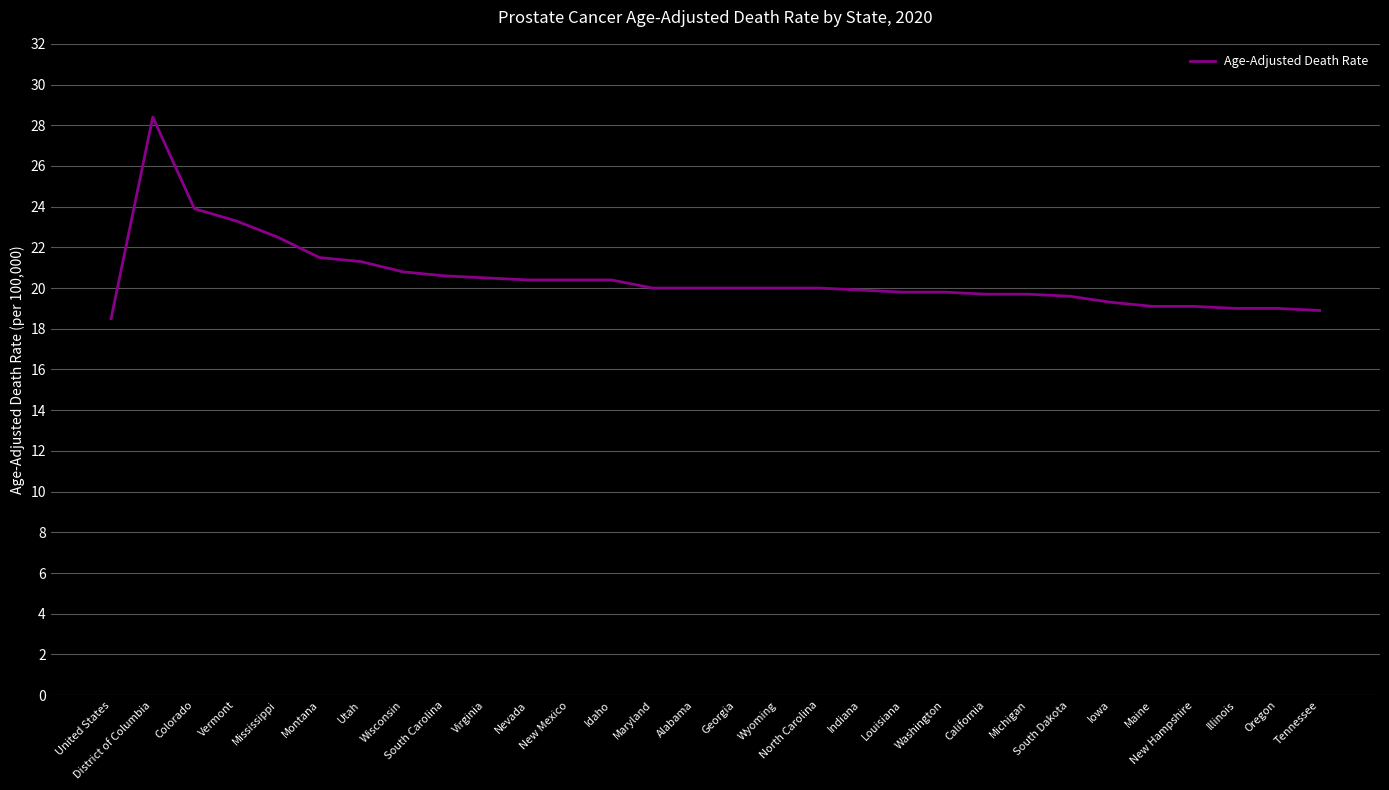

What is the minimum value shown in the chart?

18.5